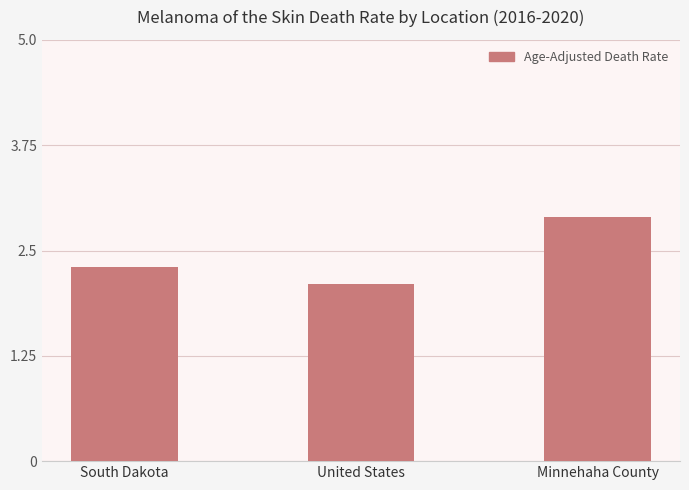

Does the chart contain any negative values?

No